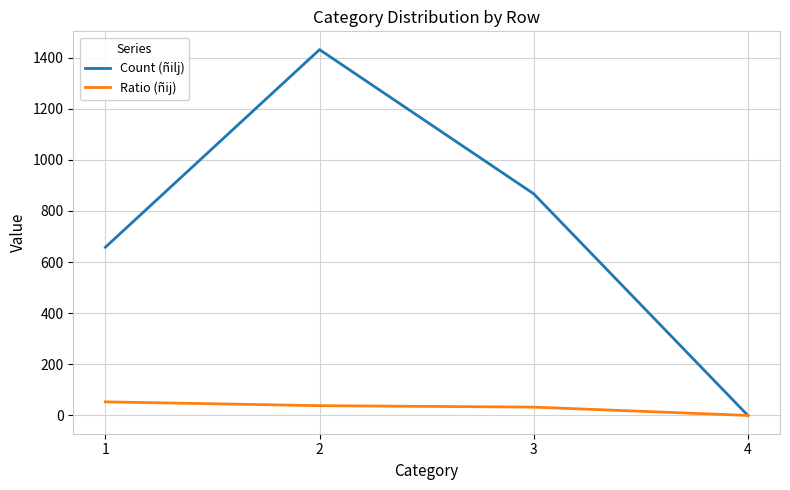

Which series changed the most between 2 and 3?

Count (ñilj)